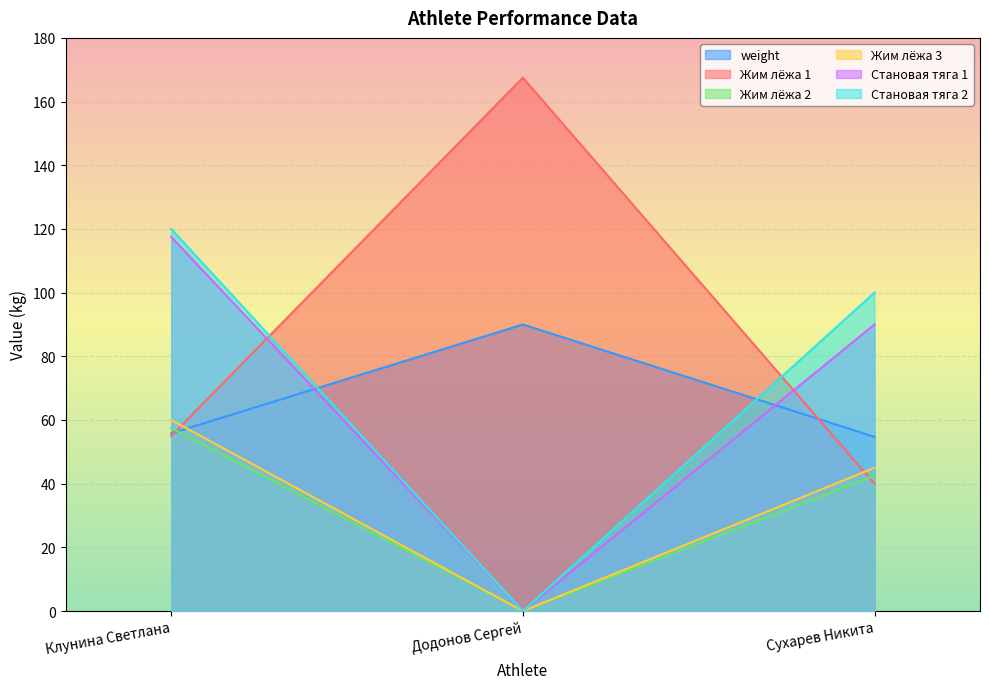

Reading left to right, transcribe all the data shown in this chart.

weight: 55.8	90.0	54.7
Жим лёжа 1: 55.0	167.5	40.0
Жим лёжа 2: 57.5	0.0	42.5
Жим лёжа 3: 60.0	0.0	45.0
Становая тяга 1: 117.5	0.0	90.0
Становая тяга 2: 120.0	0.0	100.0